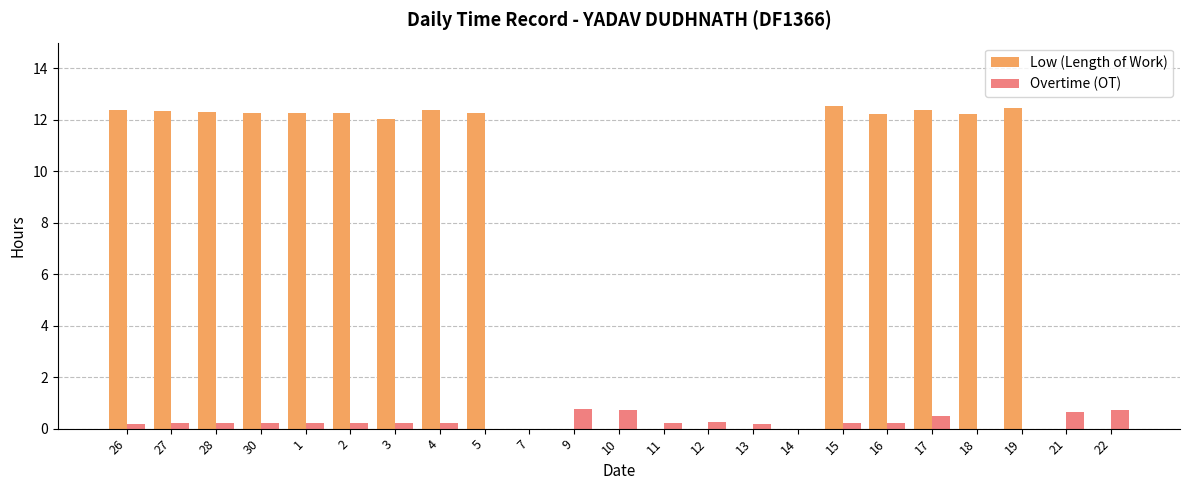

True or false: Overtime (OT) has a value of 0.2 at 12.

True